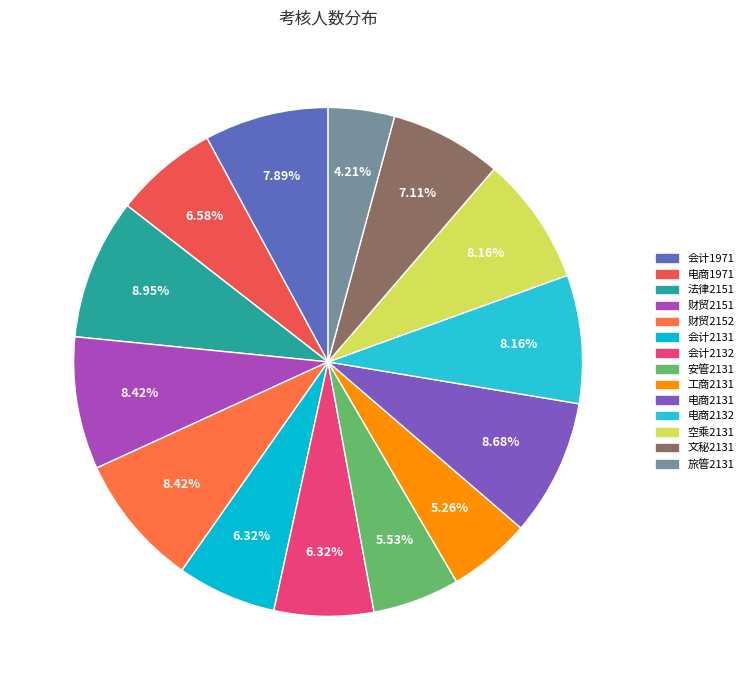

What percentage is NOT represented by 安管2131?

94.5%